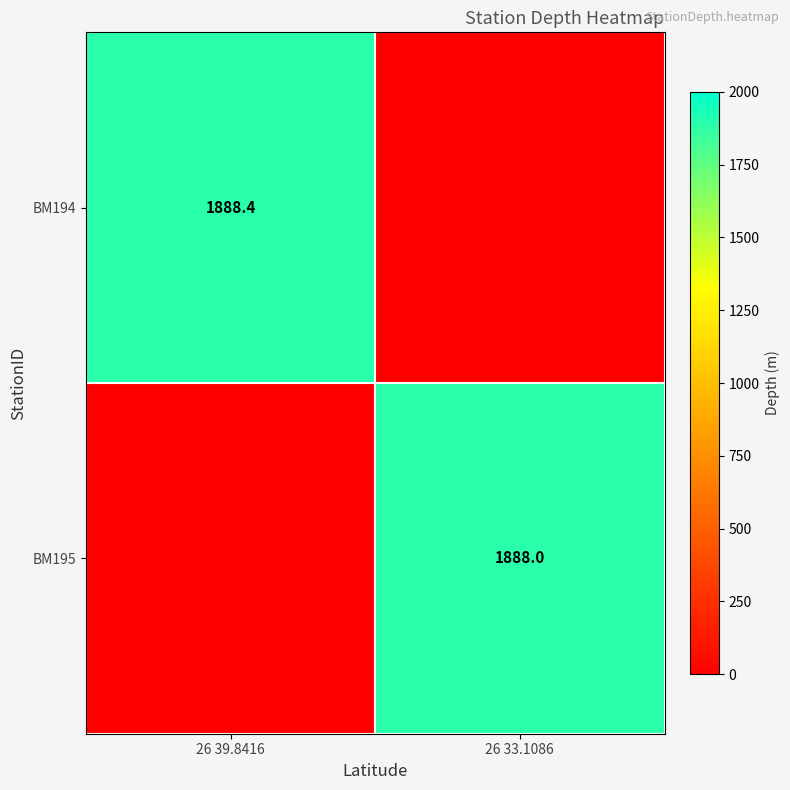

Is it true that BM195 equals 1888.0 at 26 33.1086?

True